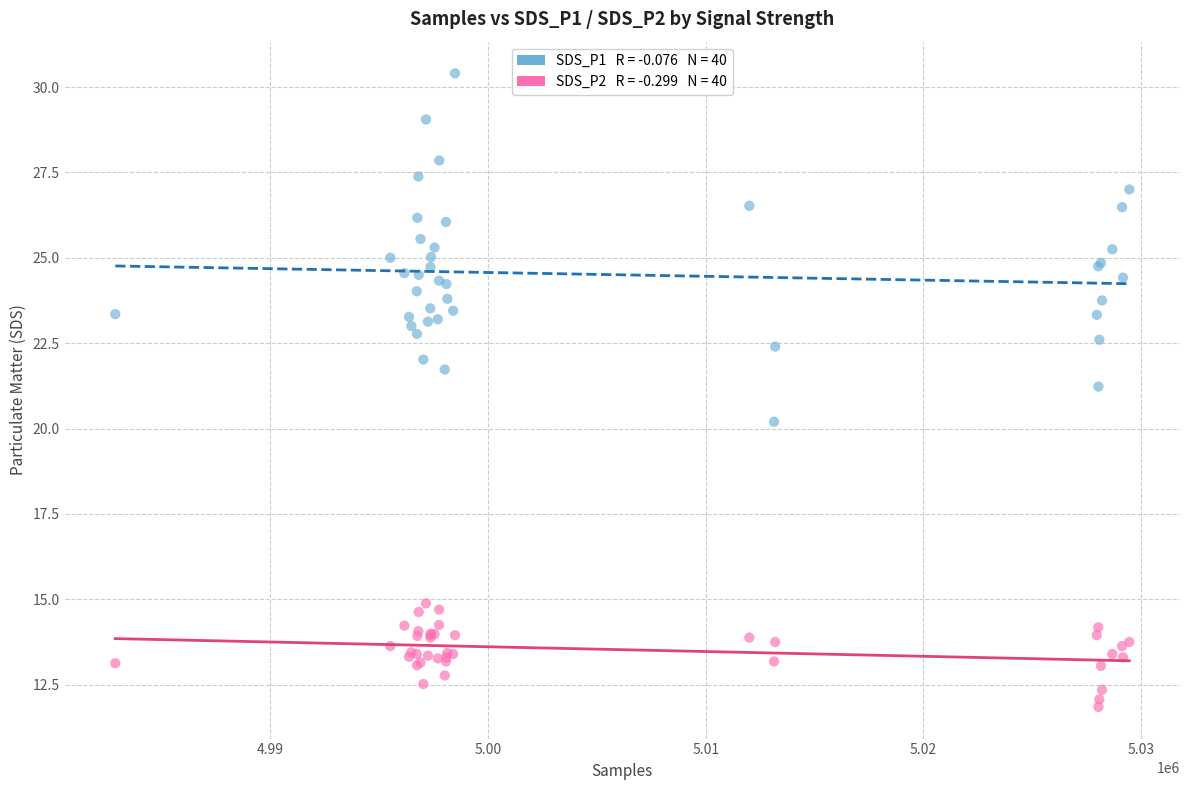

Across all series, what Y value is closest to 21?

21.2